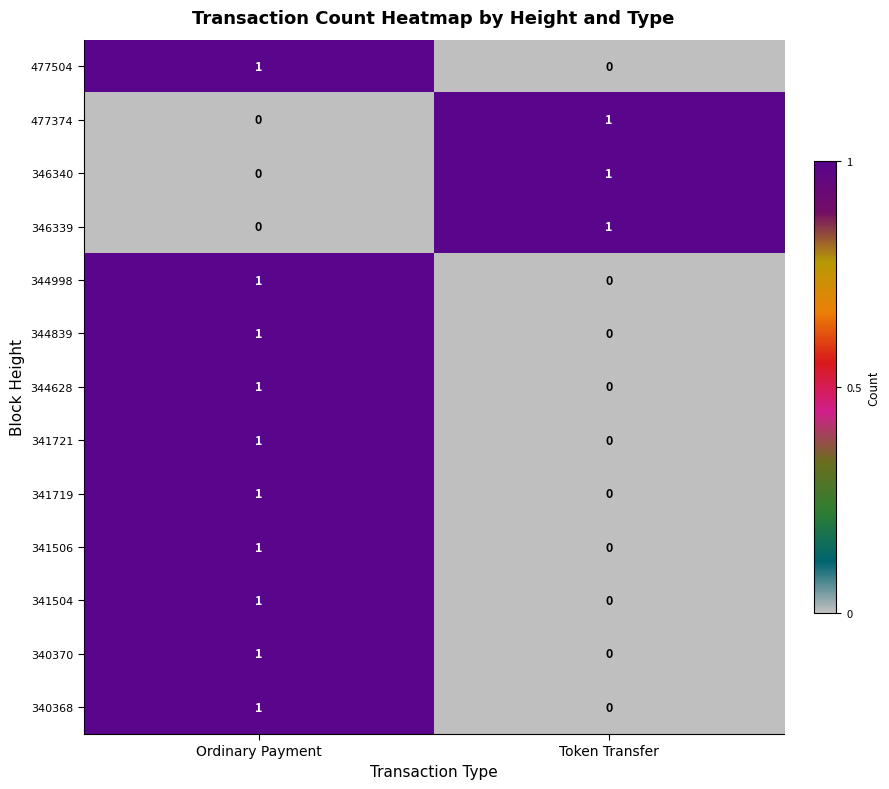

Rank the categories by 341504 value from lowest to highest.

Token Transfer, Ordinary Payment